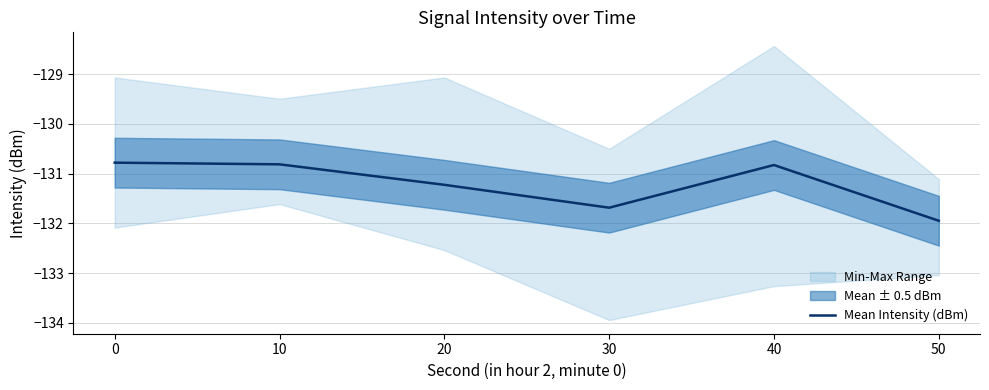

List the labels in order of value, smallest first.

50, 30, 20, 40, 10, 0